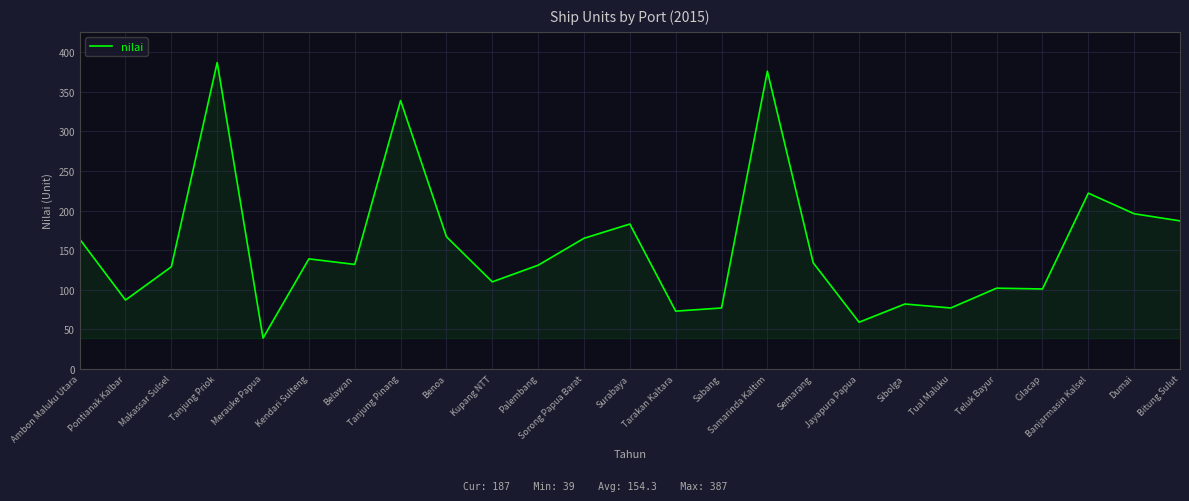

What position from the right is Tanjung Priok?

22